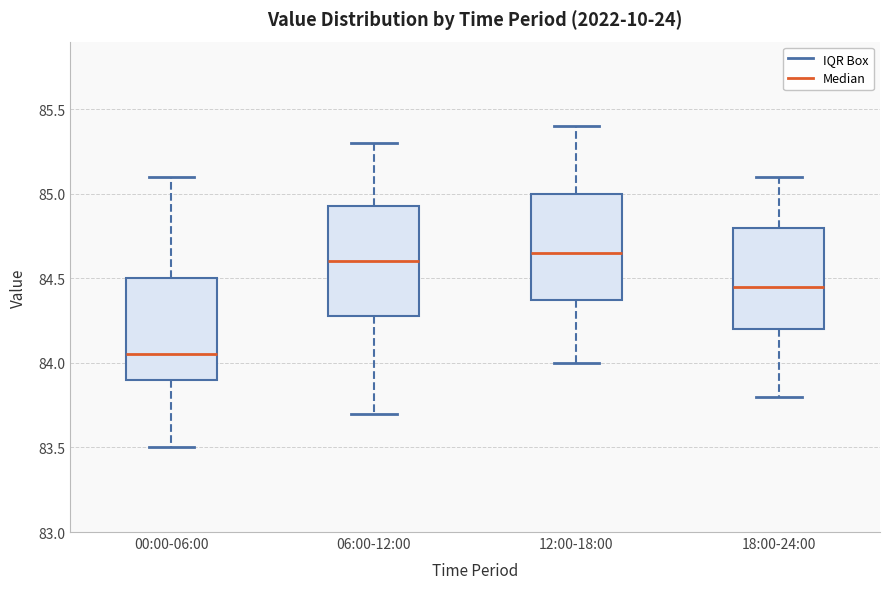

Reading left to right, read every box against the y-axis: the position of its median line, the range the box covers, and the ends of its whiskers. The values are not printed on the chart, so give them approximately, as read against the axis.

00:00-06:00: median 84.05, box 83.90 to 84.50, whiskers 83.50 to 85.10
06:00-12:00: median 84.60, box 84.30 to 84.95, whiskers 83.70 to 85.30
12:00-18:00: median 84.65, box 84.40 to 85.00, whiskers 84.00 to 85.40
18:00-24:00: median 84.45, box 84.20 to 84.80, whiskers 83.80 to 85.10